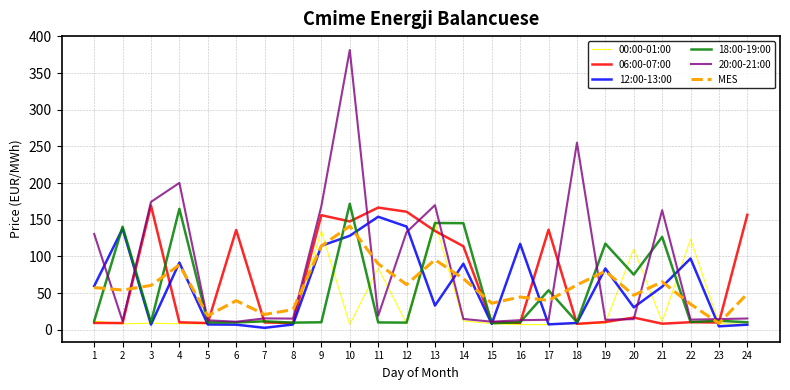

What is the maximum value shown in the chart?

381.5